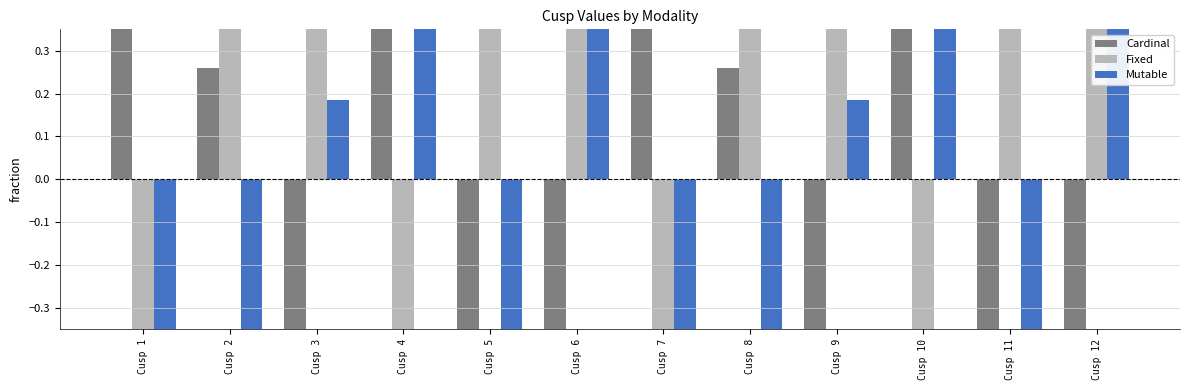

The Cardinal series shows 0.8 at Cusp 4. True or false?

True